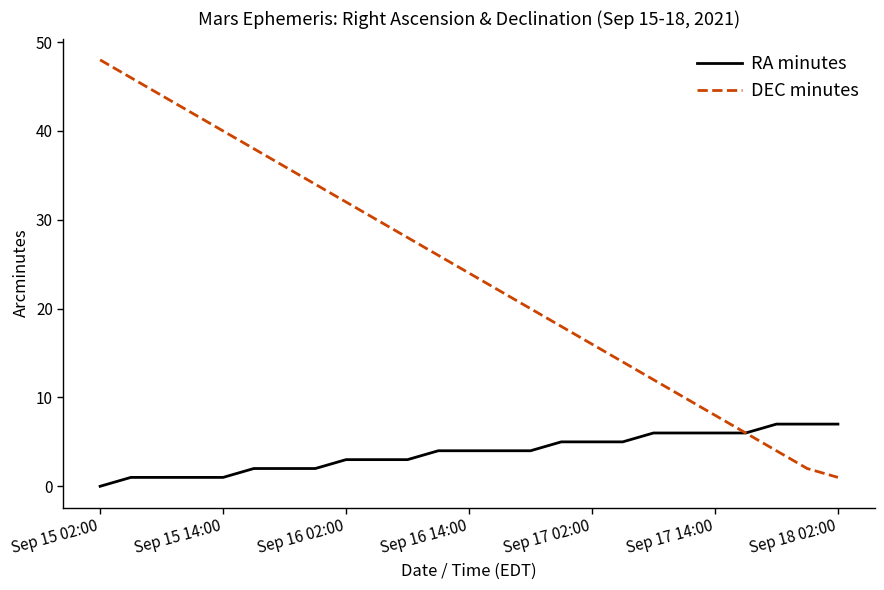

At how many categories does at least one series exceed 13?

18